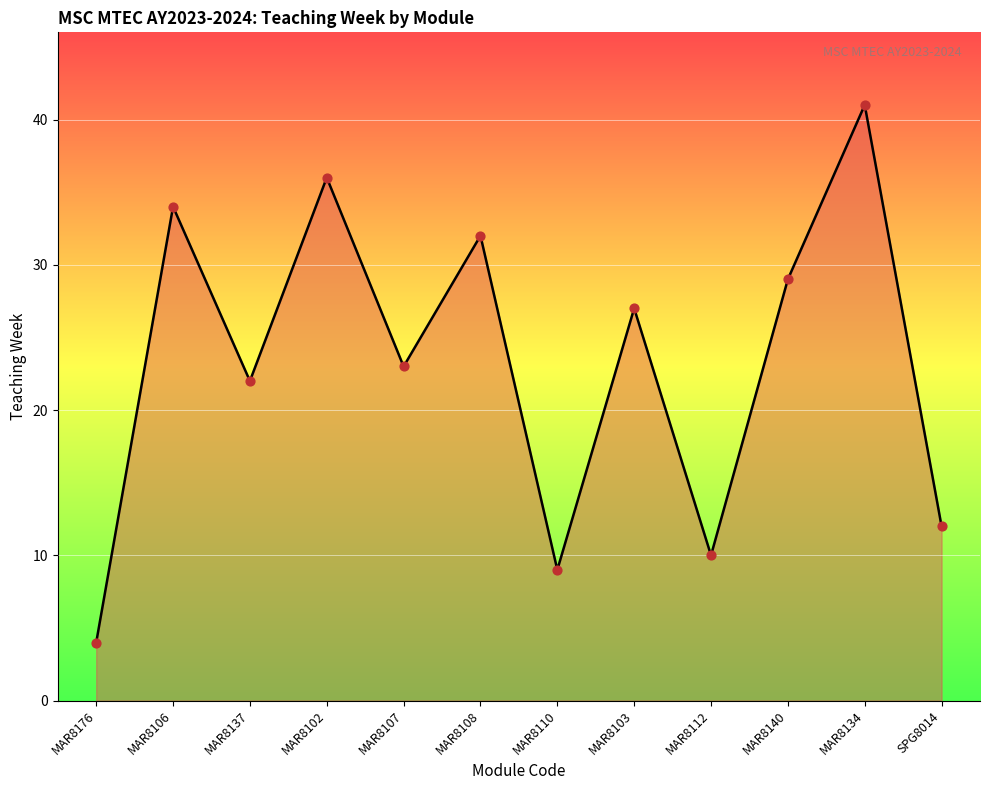

What is the change in value from MAR8176 to MAR8106?

+30